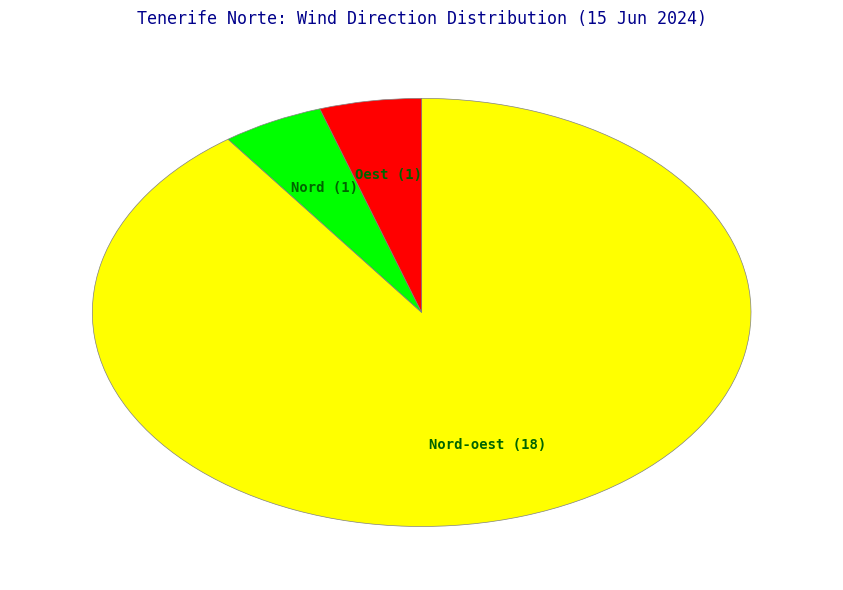

Is there a majority slice in this chart?

Yes